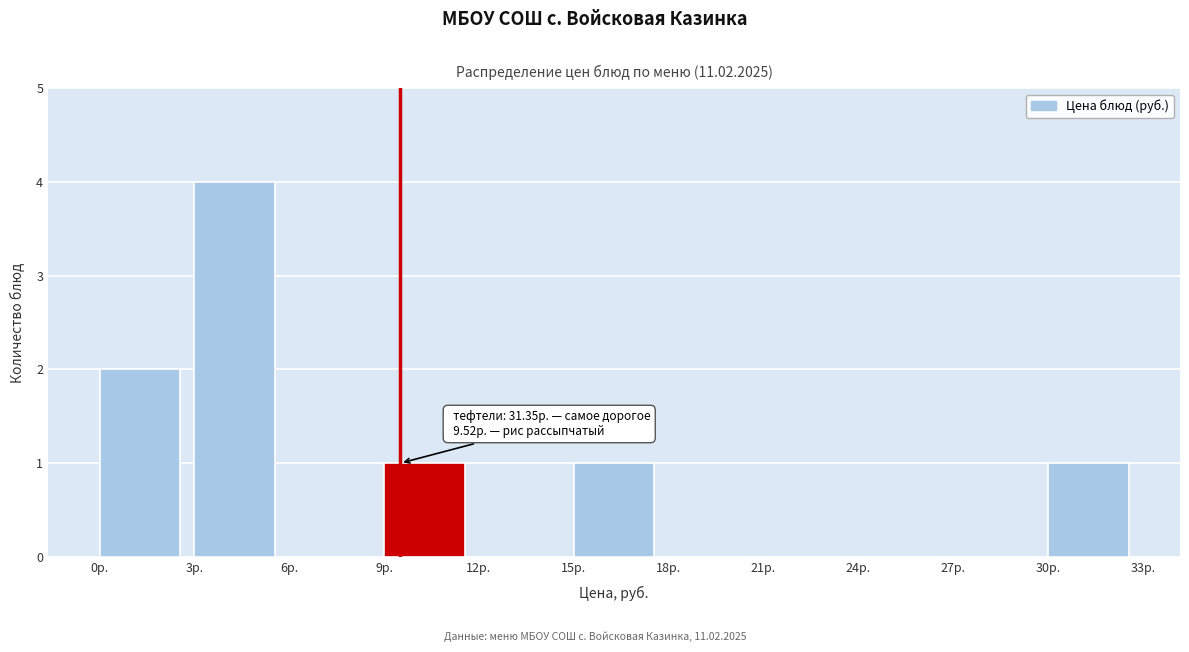

Over which range of the x-axis is the bar tallest?

3 to 6